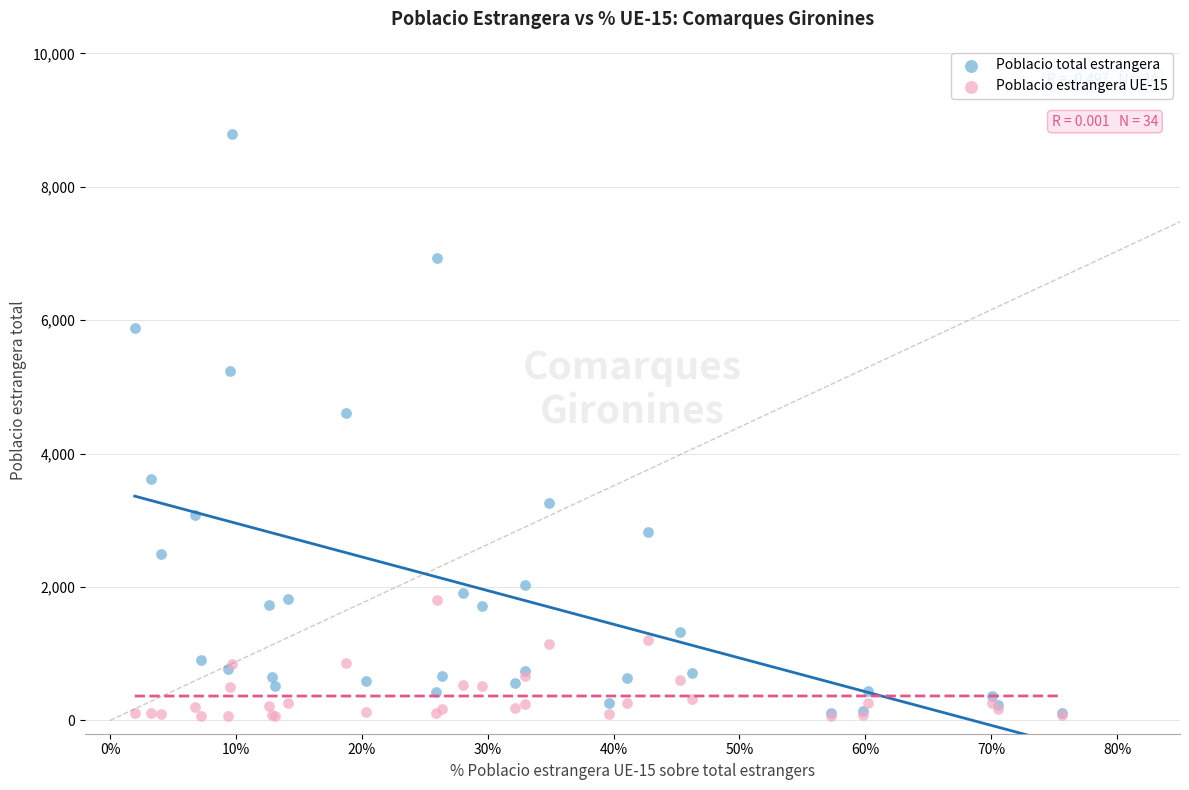

Across all series, what Y value is closest to 4430?

4608